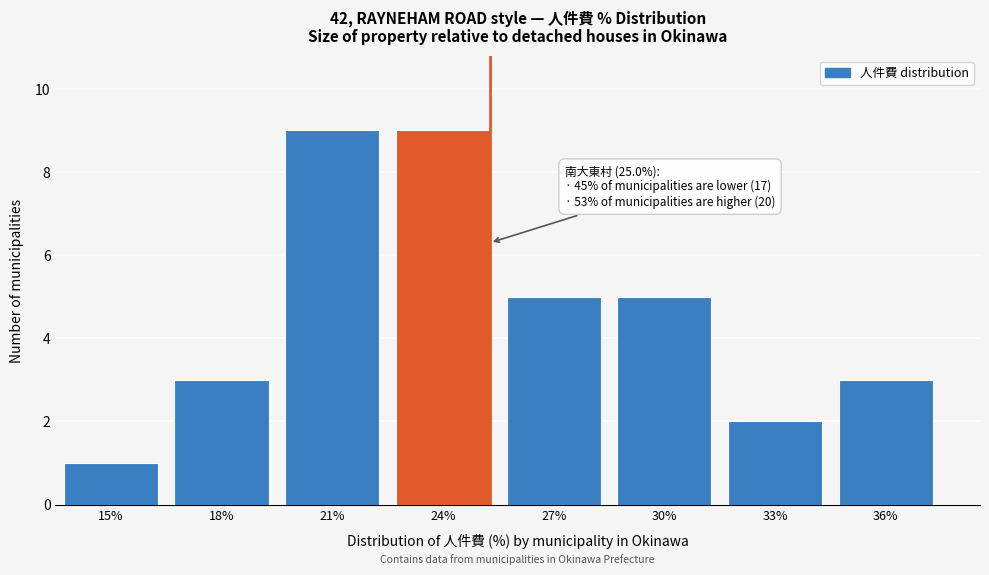

Reading left to right, what are all the values shown in this chart?

1	3	9	9	5	5	2	3